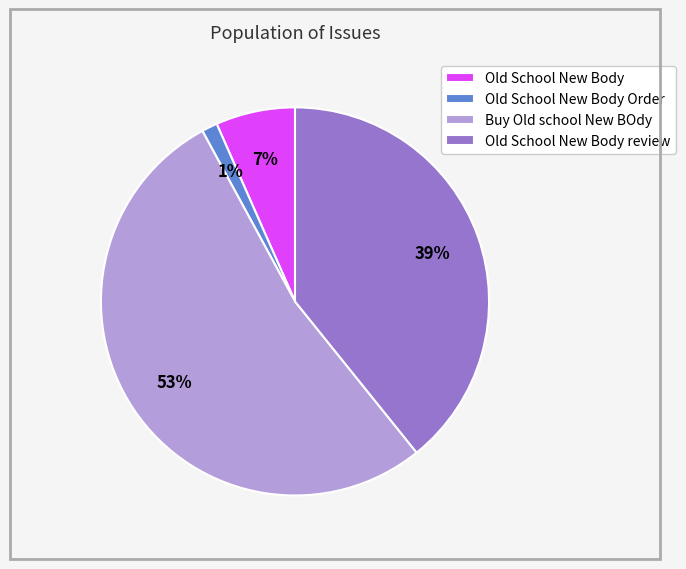

Which slice is the largest?

Buy Old school New BOdy